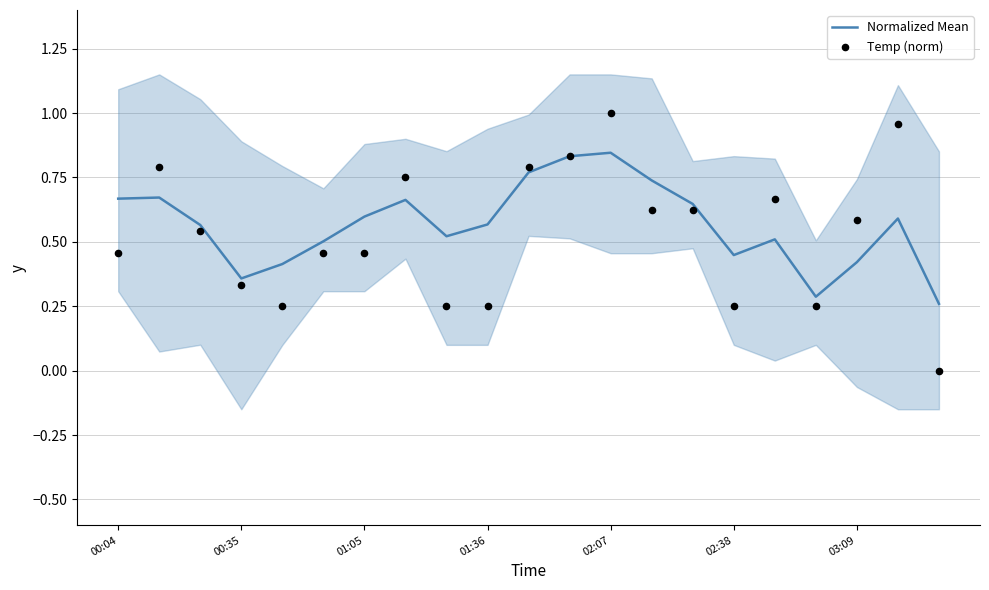

The value of Normalized Mean at 02:38 is 0.8. True or false?

False